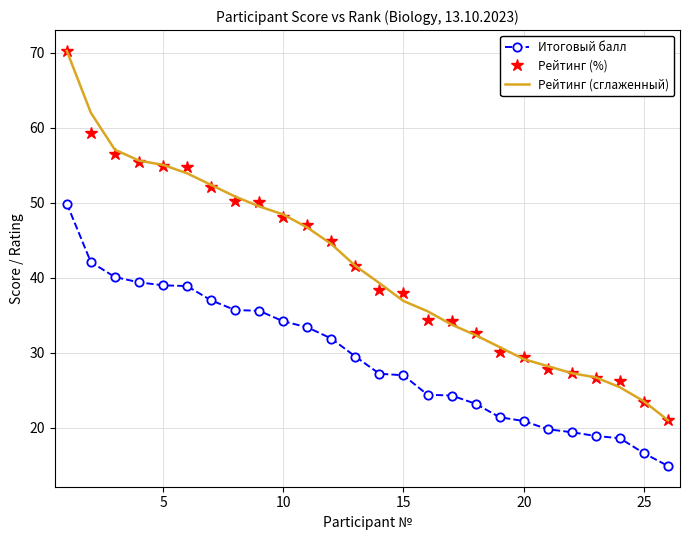

True or false: Рейтинг (%) and Итоговый балл intersect in this chart.

False